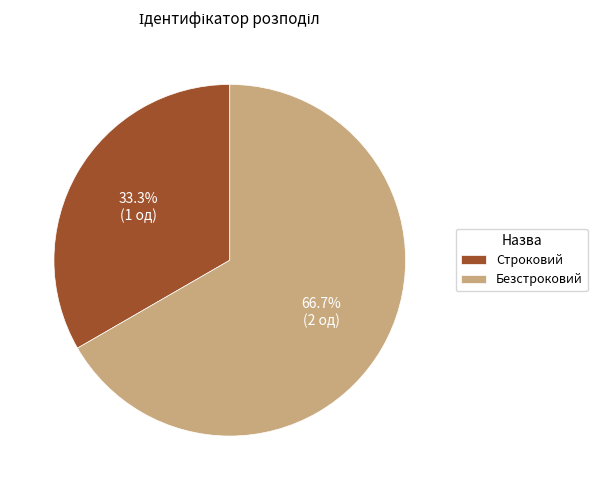

Rank the categories by value from highest to lowest.

Безстроковий, Строковий